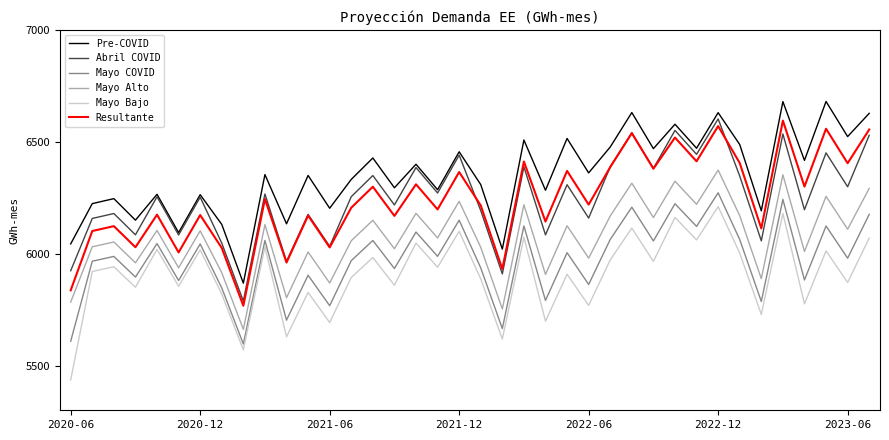

Which series has the largest total across all categories?

Pre-COVID